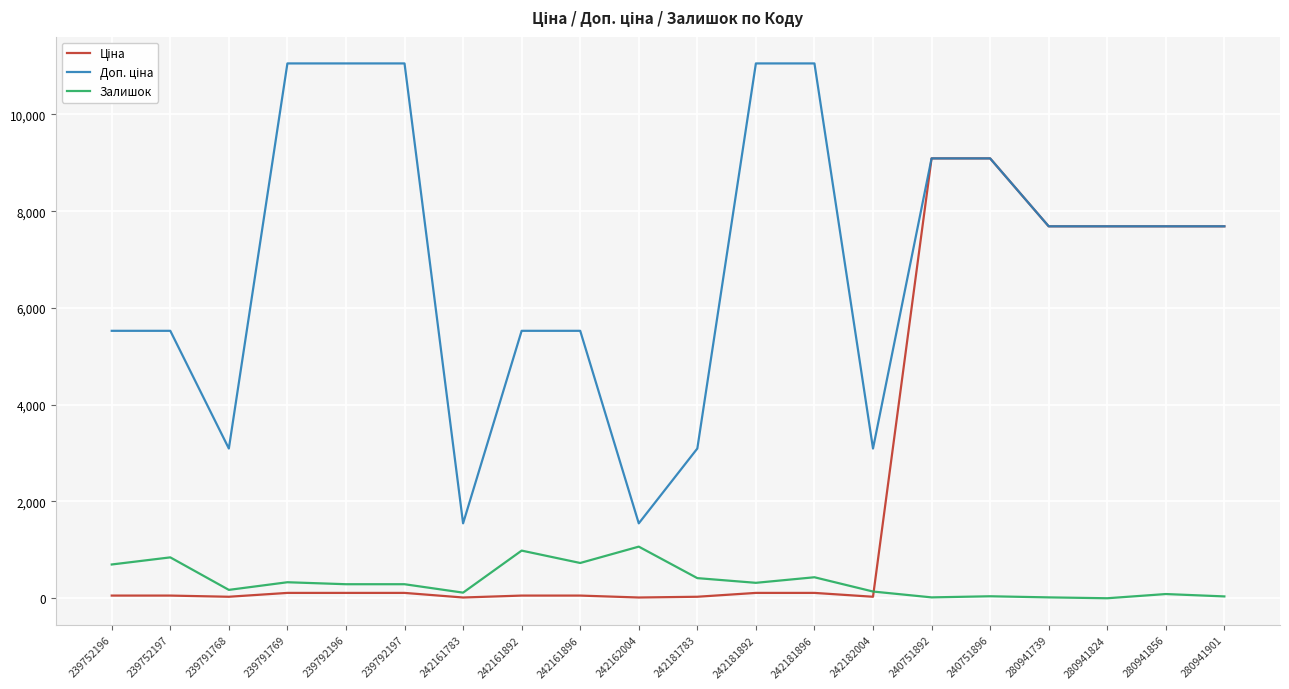

The Залишок series shows 331.0 at 239791769. True or false?

True